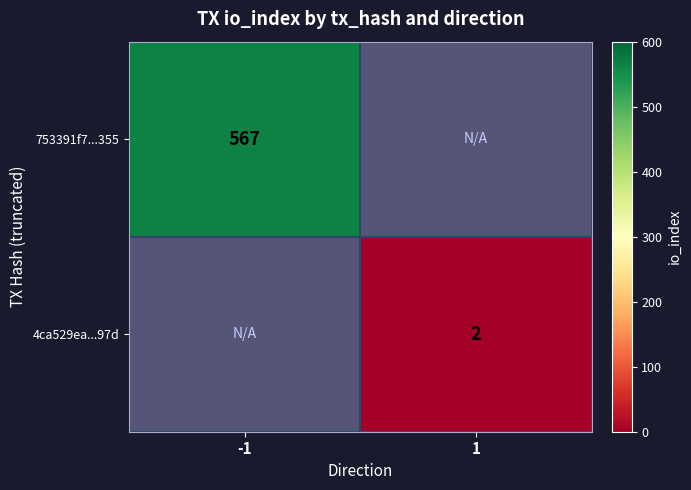

The 4ca529ea...97d series shows 2 at 1. True or false?

True